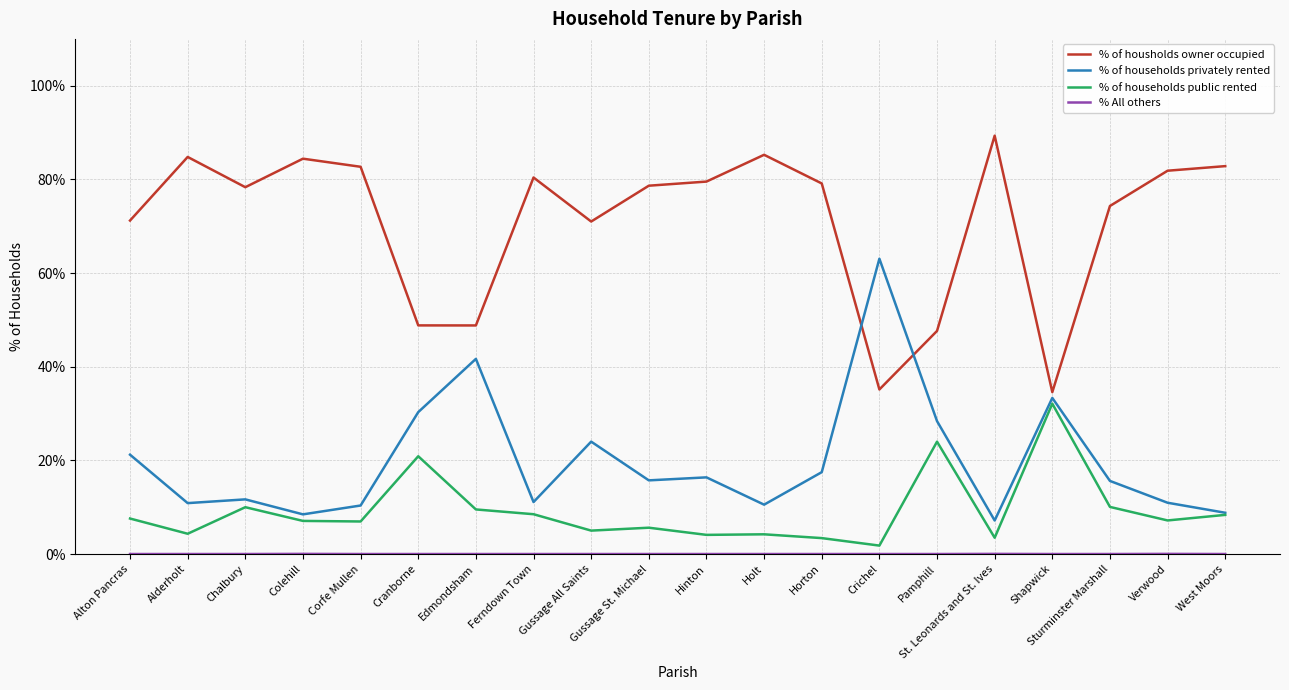

Read the % of households public rented value at Edmondsham.

9.5